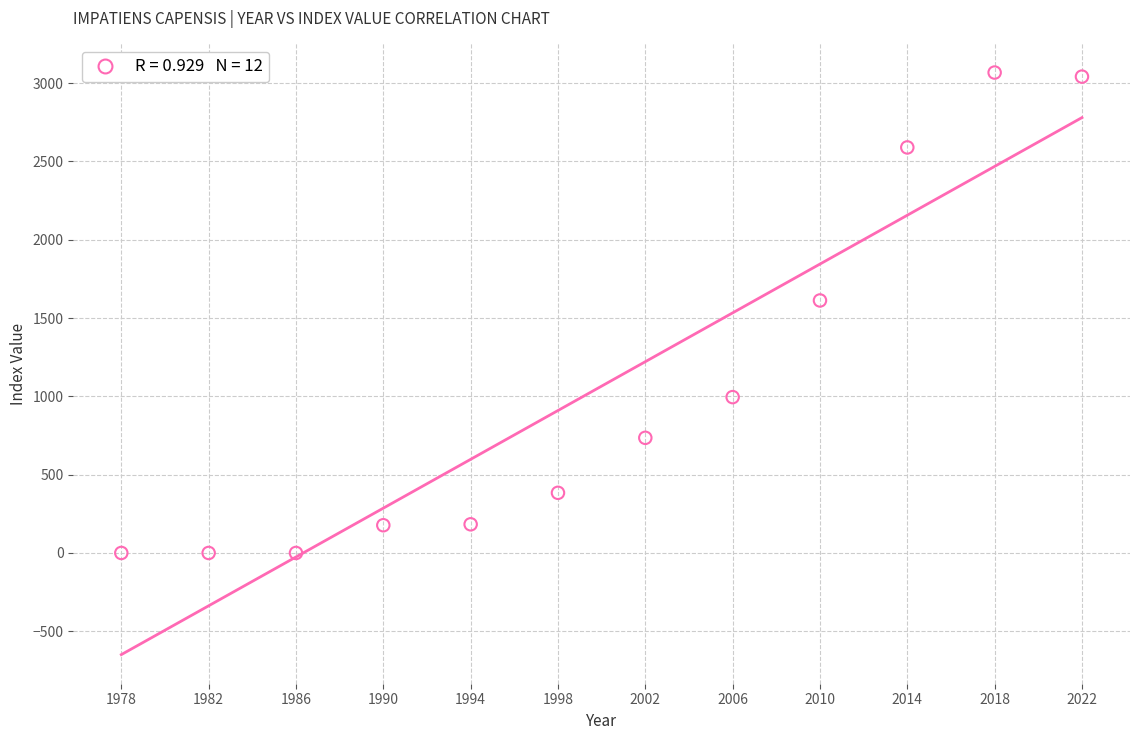

What is the average Y value?

1065